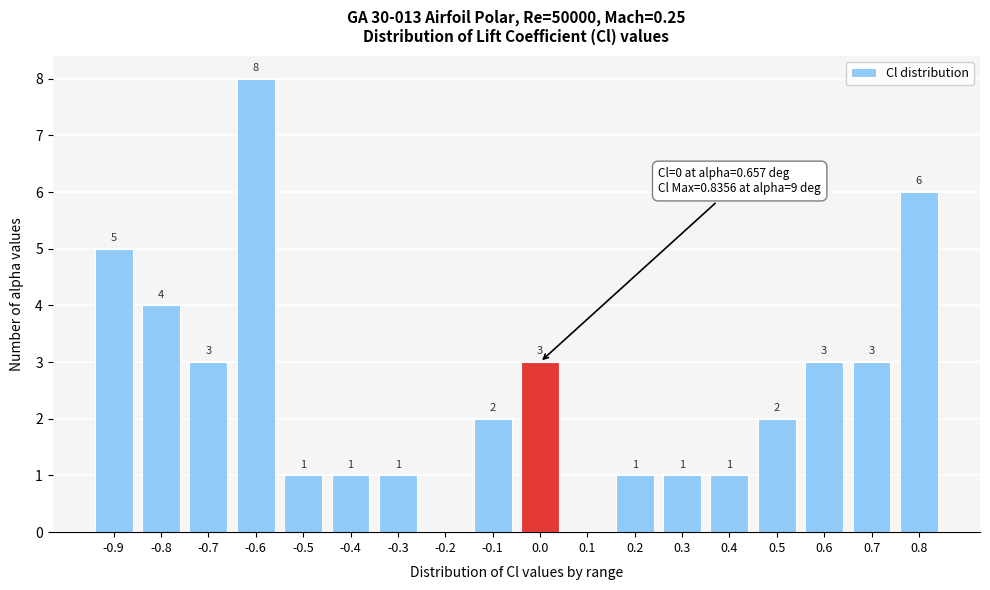

Reading left to right, extract all data points from this chart.

-0.9=5	-0.8=4	-0.7=3	-0.6=8	-0.5=1	-0.4=1	-0.3=1	-0.2=0	-0.1=2	0.0=3	0.1=0	0.2=1	0.3=1	0.4=1	0.5=2	0.6=3	0.7=3	0.8=6